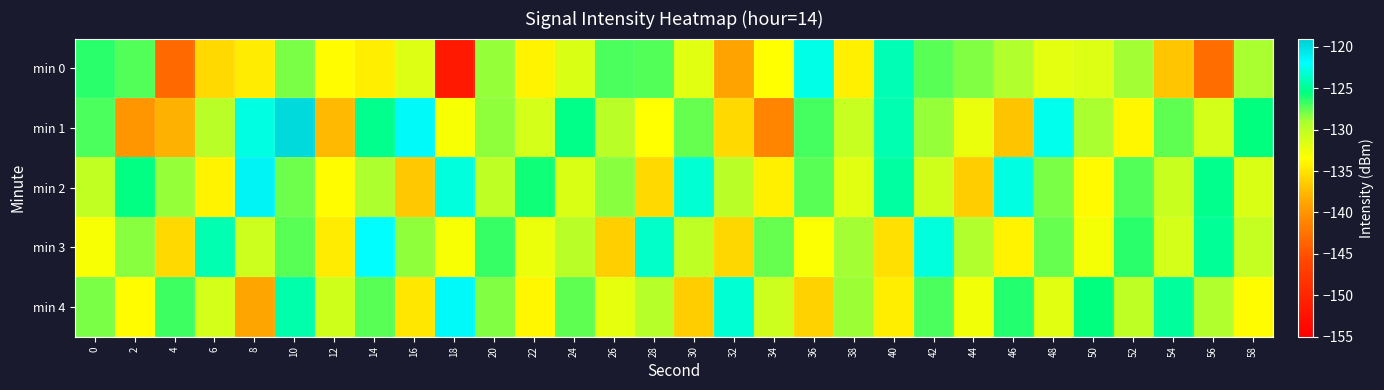

Which series has the widest spread of values?

min 0